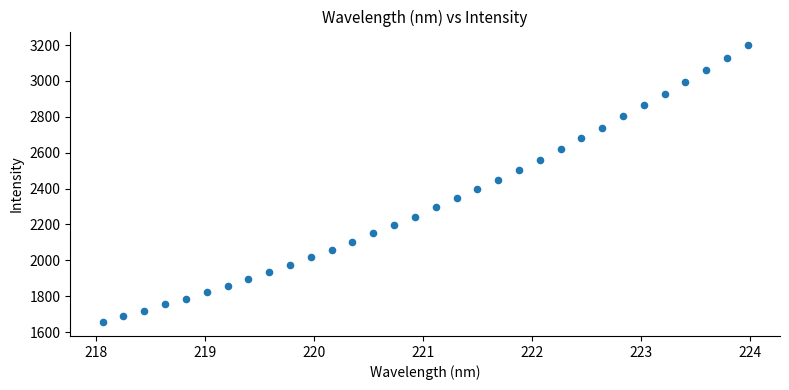

What is the range of Y values (max minus min)?

1543.2